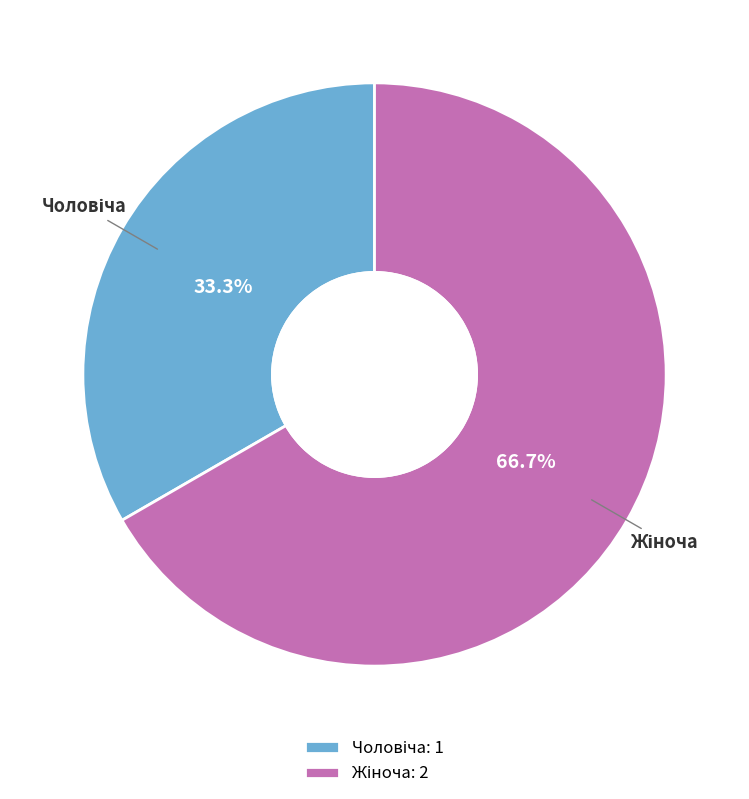

Count the number of slices in the pie.

2